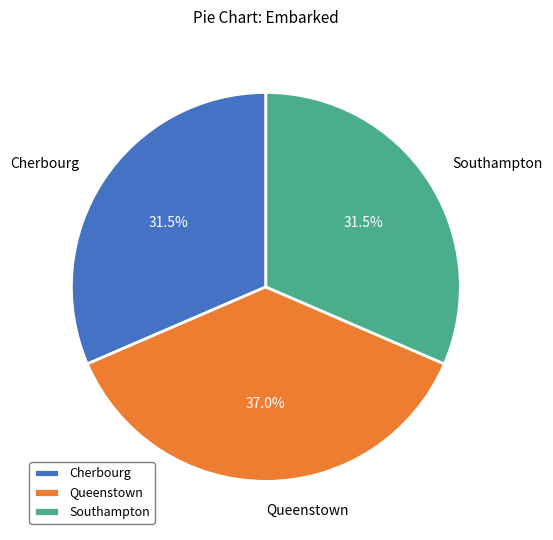

Does Southampton represent more than half of the total?

No